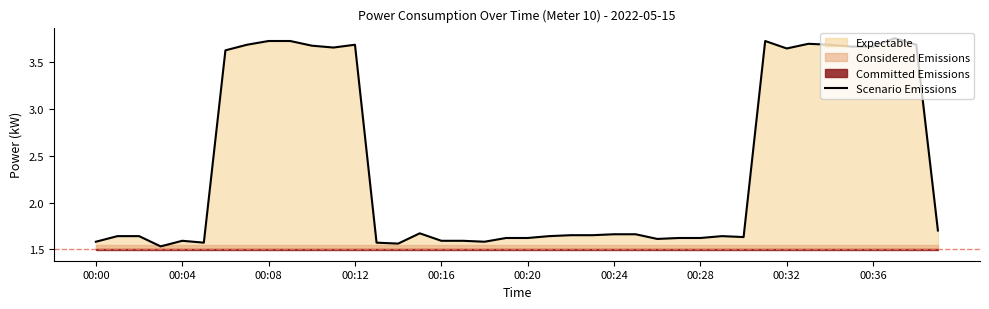

What is the change in value from 14 to 31?

+2.2